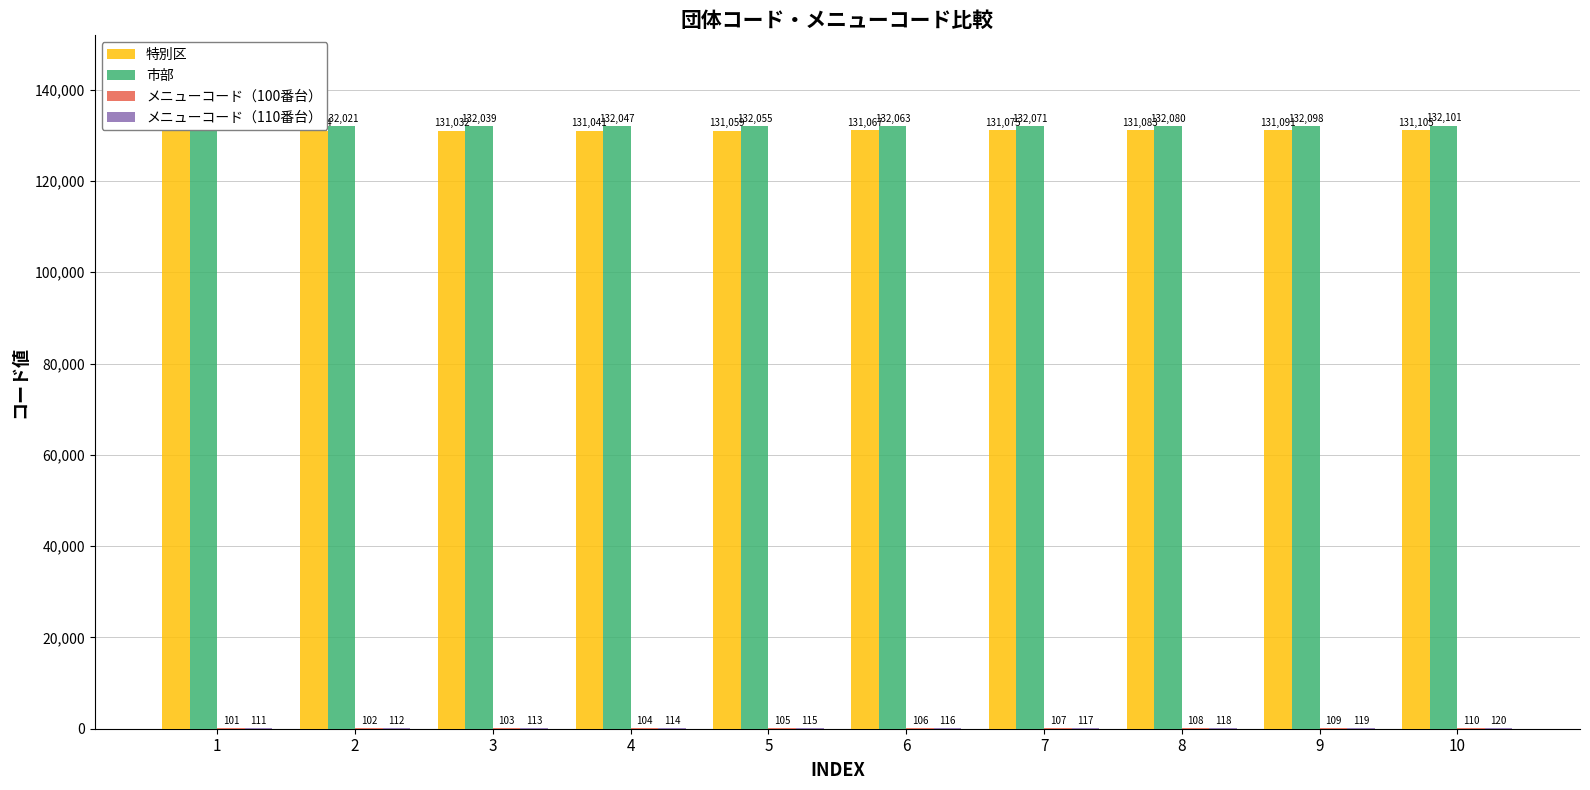

What is the total value across all series at 9?

263417